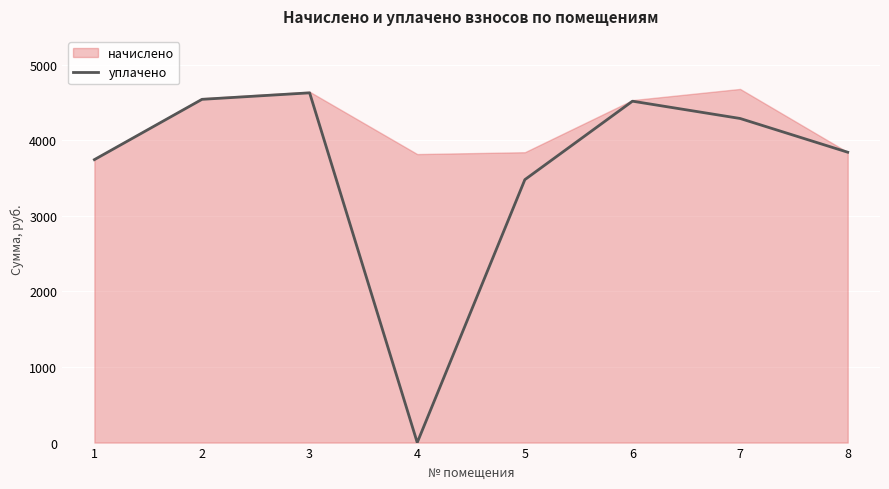

Where is the first local minimum?

4